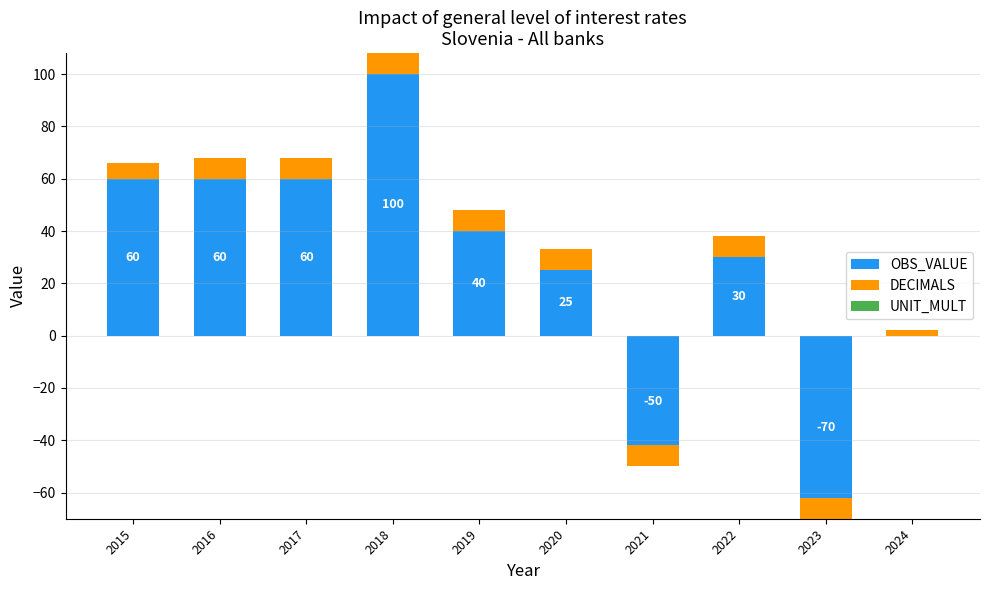

Reading right to left, extract all data points from this chart.

OBS_VALUE: 0	-70	30	-50	25	40	100	60	60	60
DECIMALS: 2	8	8	8	8	8	8	8	8	6
UNIT_MULT: 0	0	0	0	0	0	0	0	0	0